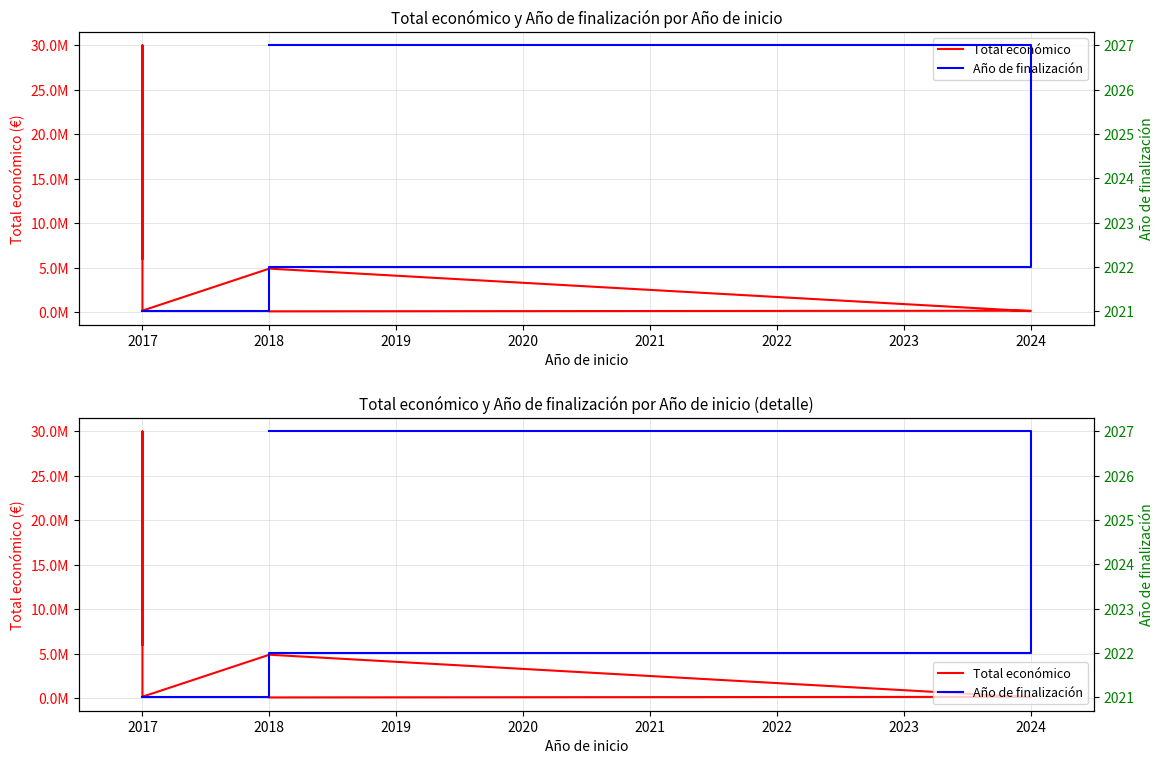

How many lines are shown in the chart?

2